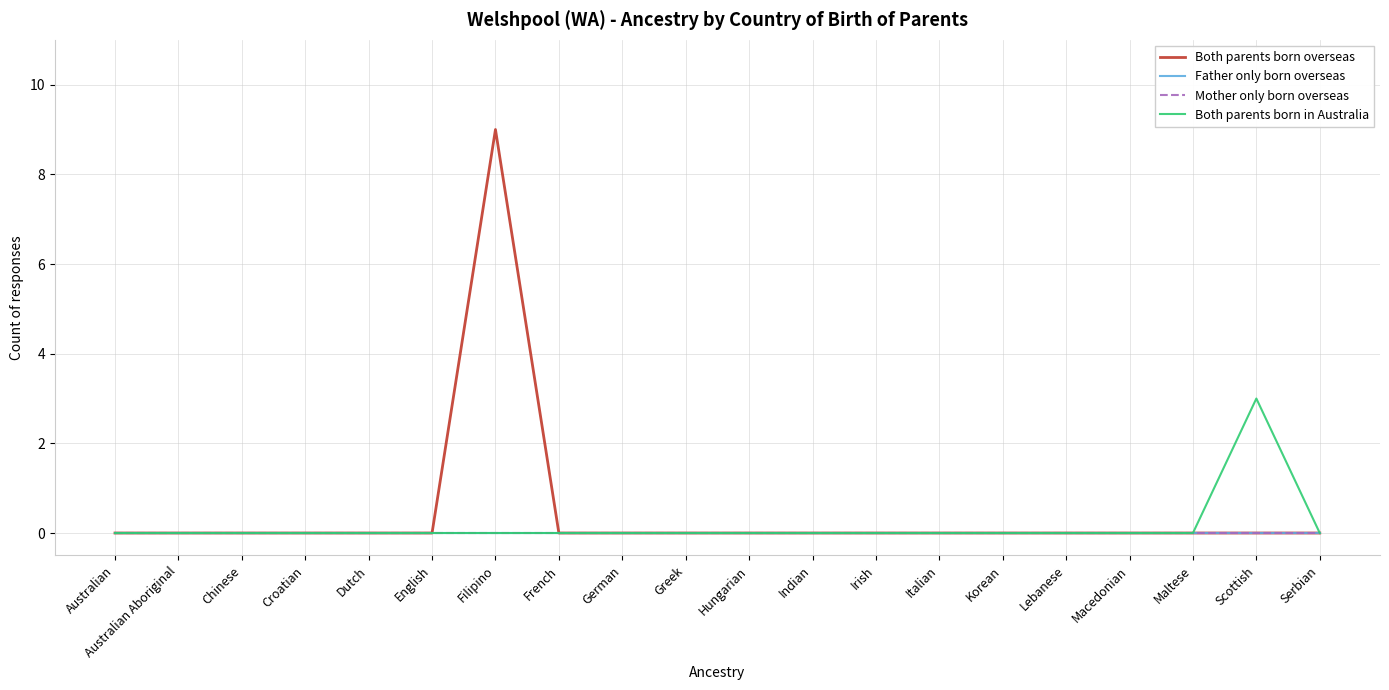

True or false: Mother only born overseas and Father only born overseas intersect in this chart.

False